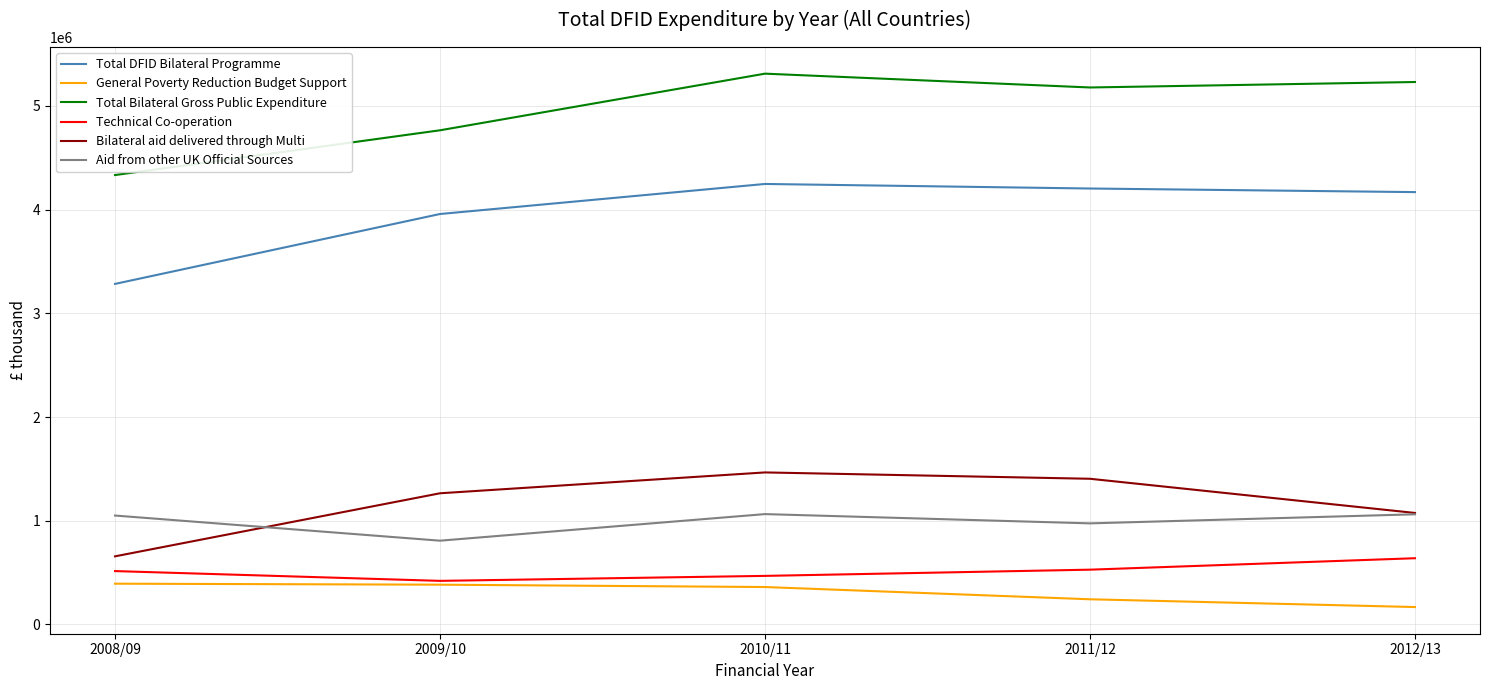

Which label corresponds to the smallest value in the chart?

2012/13